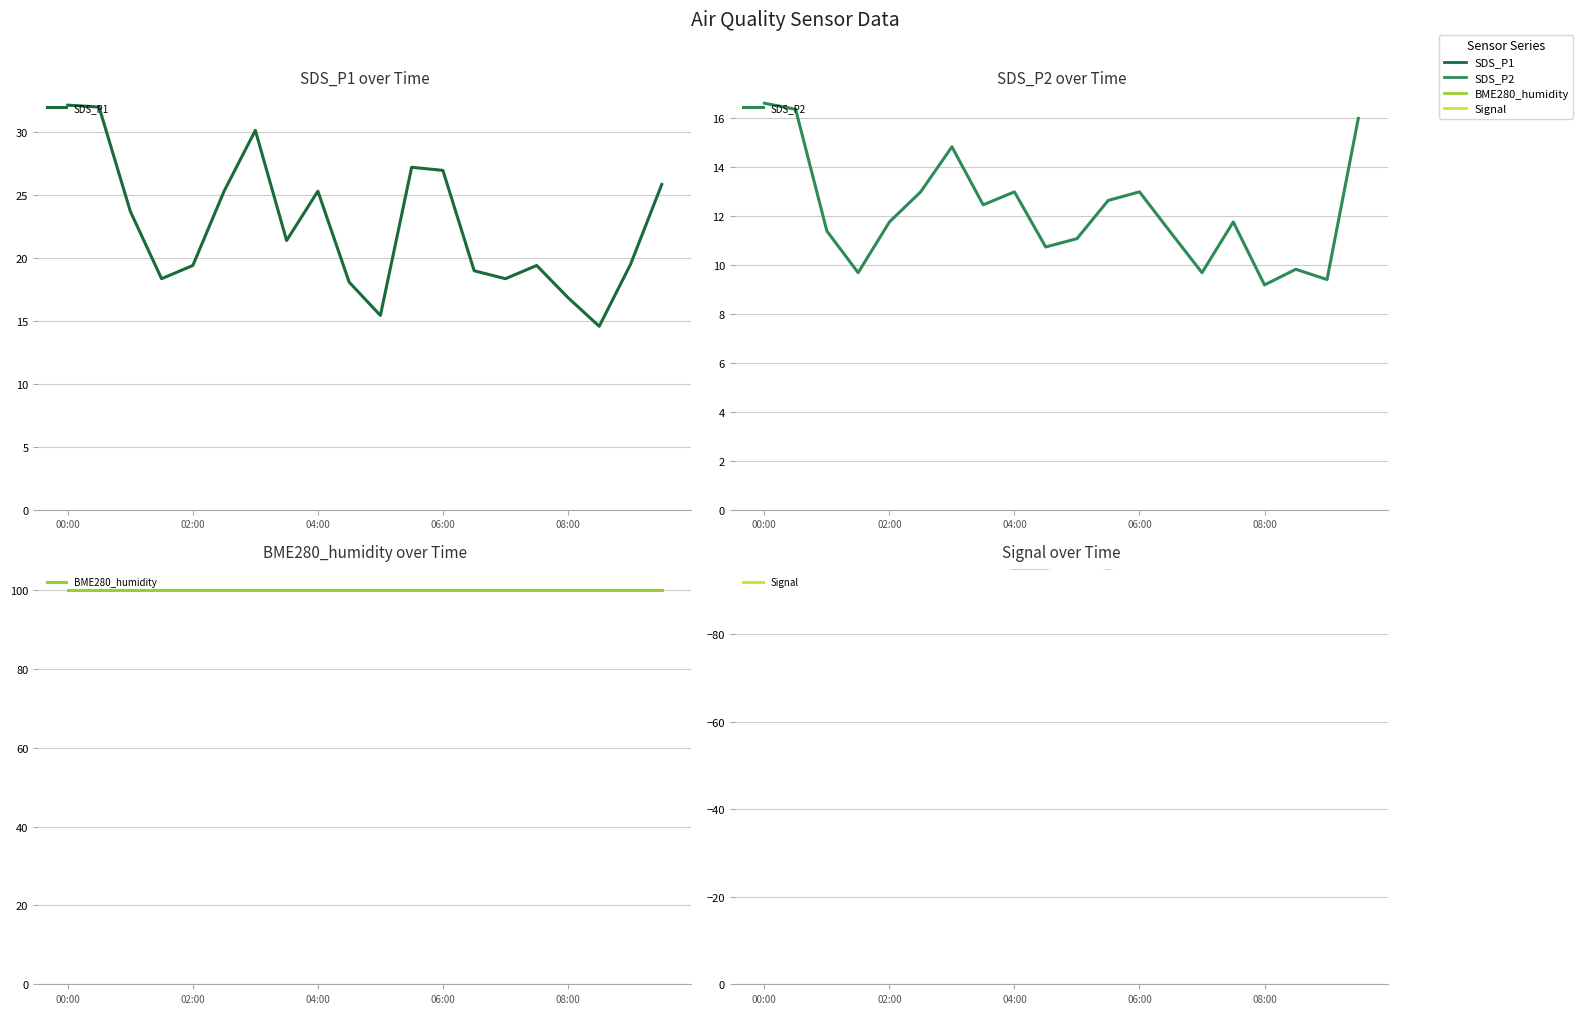

Is this an area chart (filled region under the line)?

No